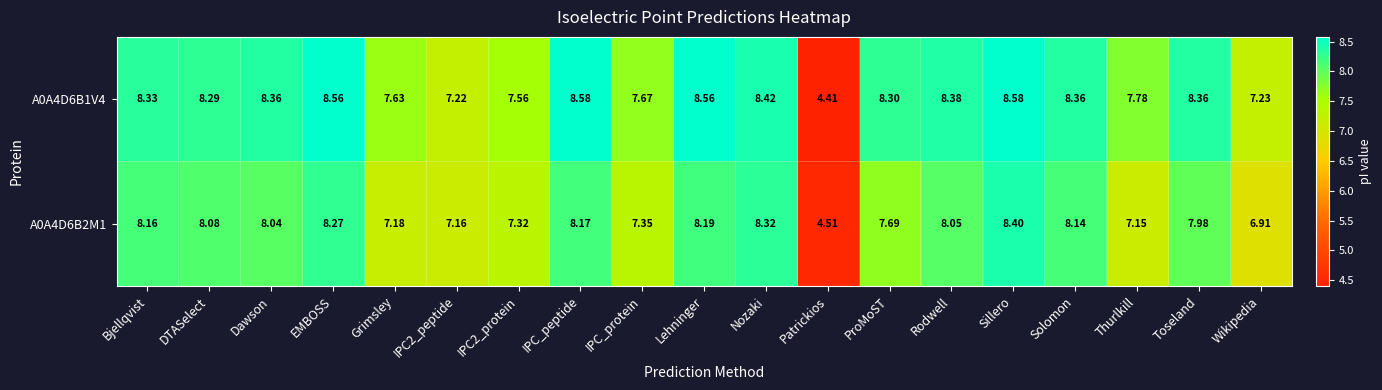

At which label does A0A4D6B1V4 first exceed 8?

Bjellqvist